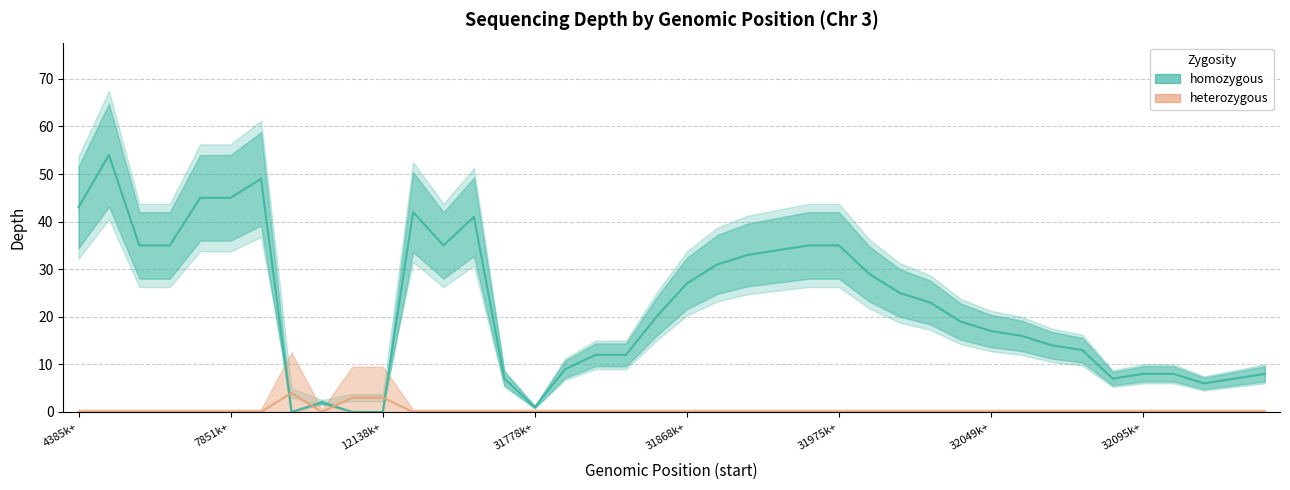

After their last crossing, which series has the higher values: heterozygous or homozygous?

homozygous